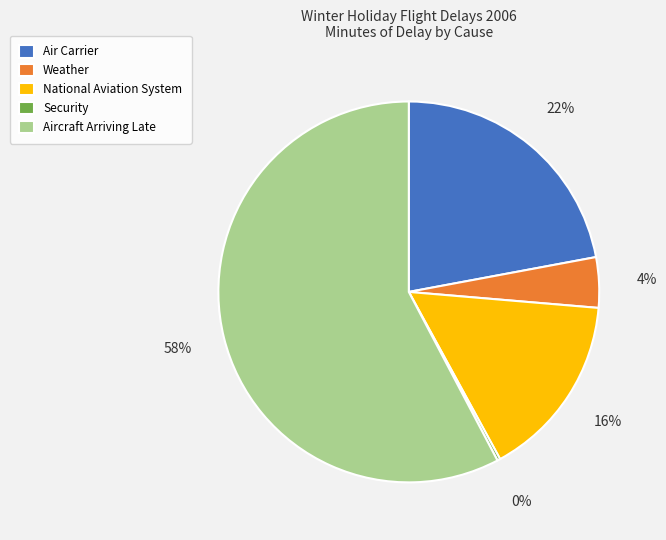

Approximately how many times larger is the value at Air Carrier compared to Aircraft Arriving Late?

0.4